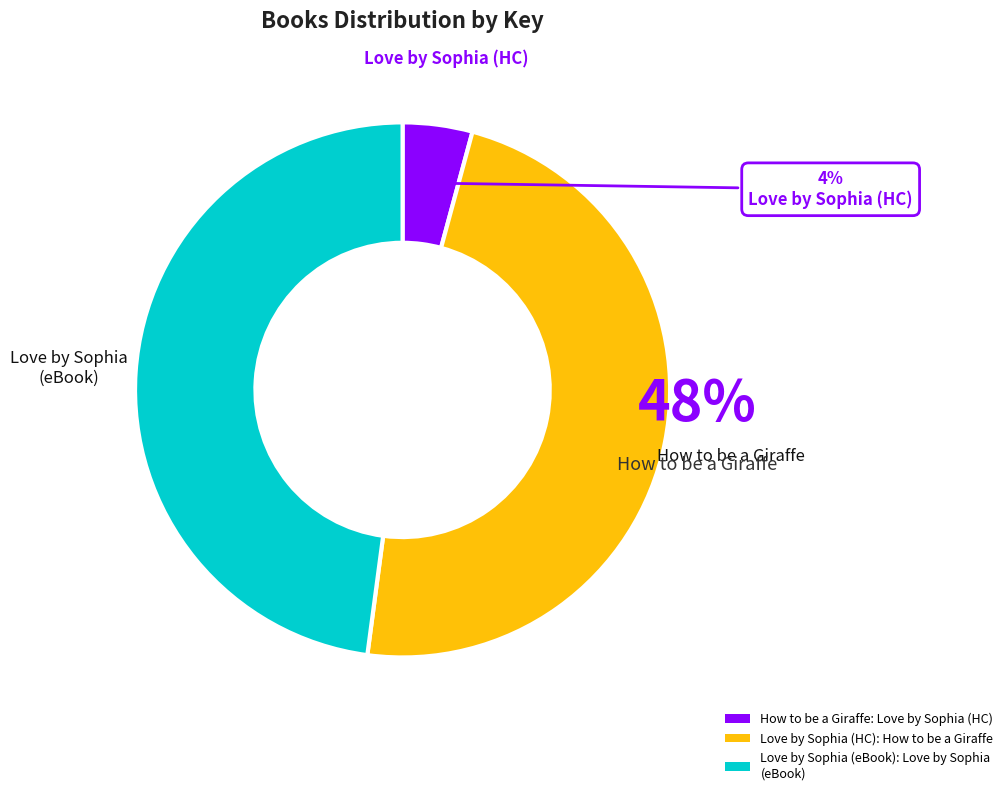

Is there a majority slice in this chart?

No